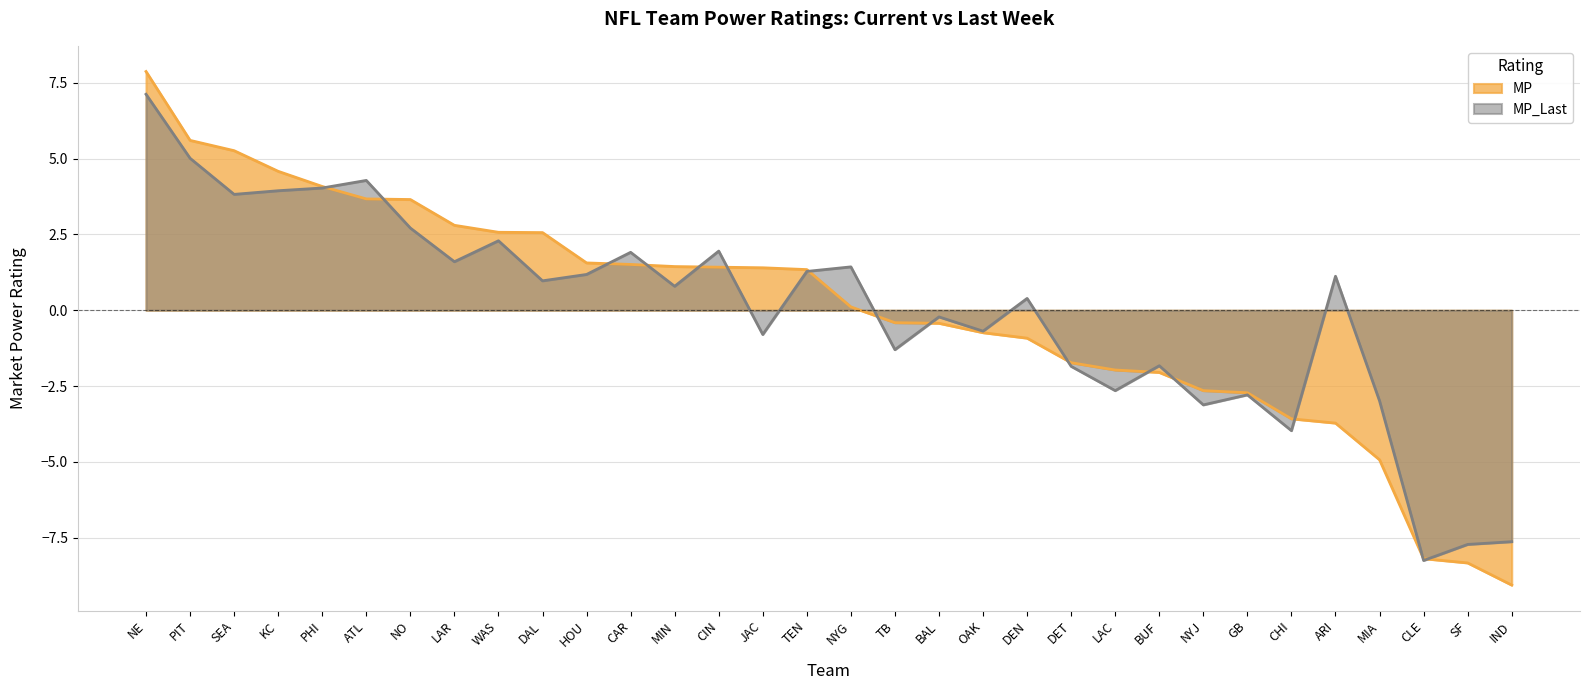

What is the difference between the maximum and minimum values in the MP series?

16.9